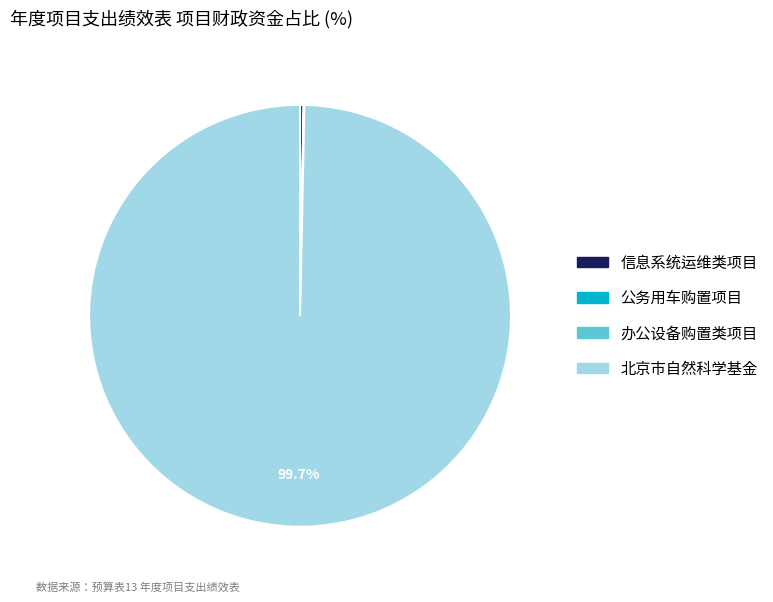

What is the largest slice in the pie chart?

北京市自然科学基金